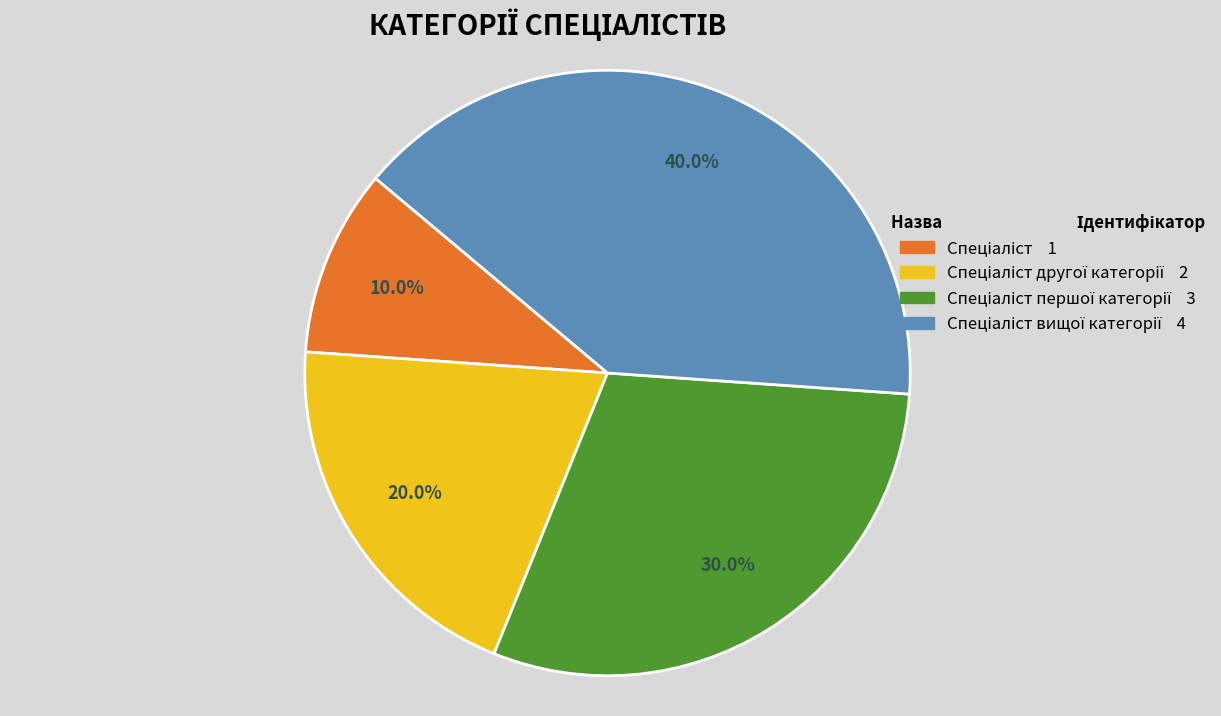

Is there any slice that represents more than half of the pie?

No